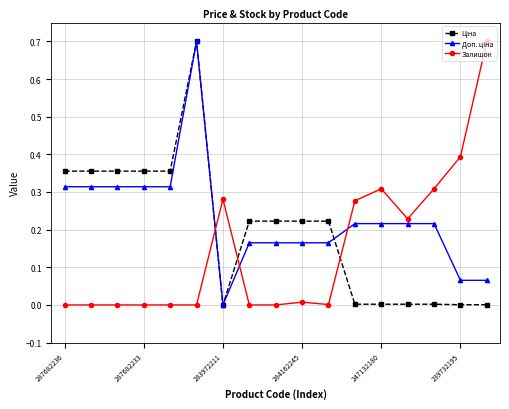

Which series has the largest total across all categories?

Доп. ціна